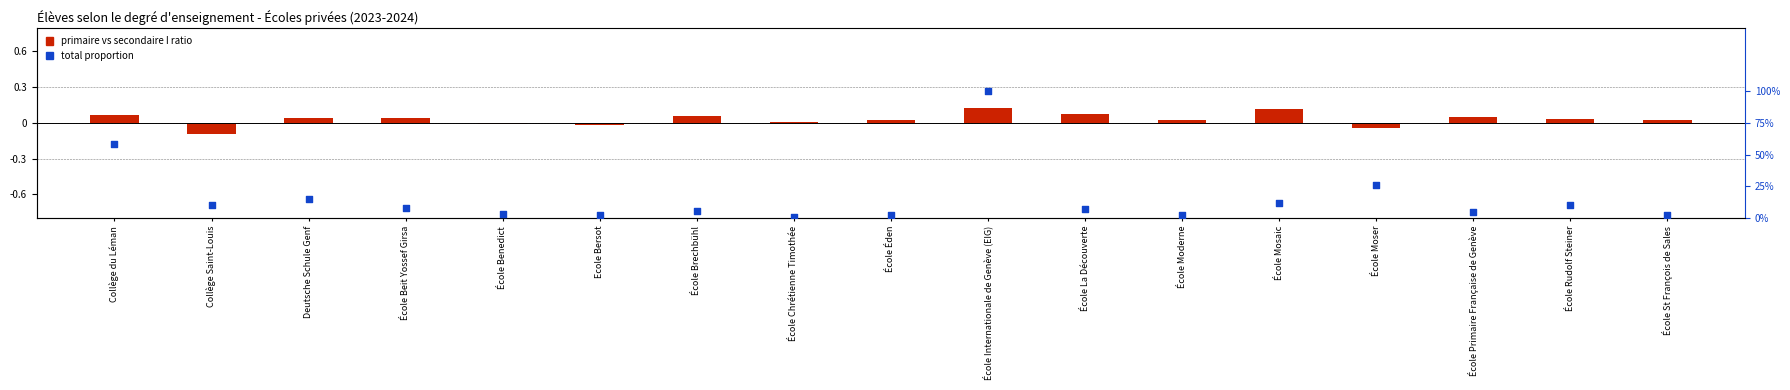

Which series reaches the maximum Y coordinate?

total proportion